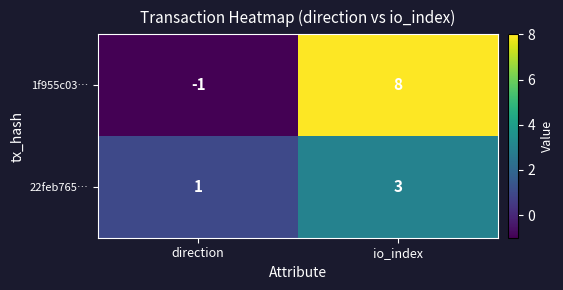

Rank the series by their maximum value, from highest to lowest.

1f955c03…, 22feb765…